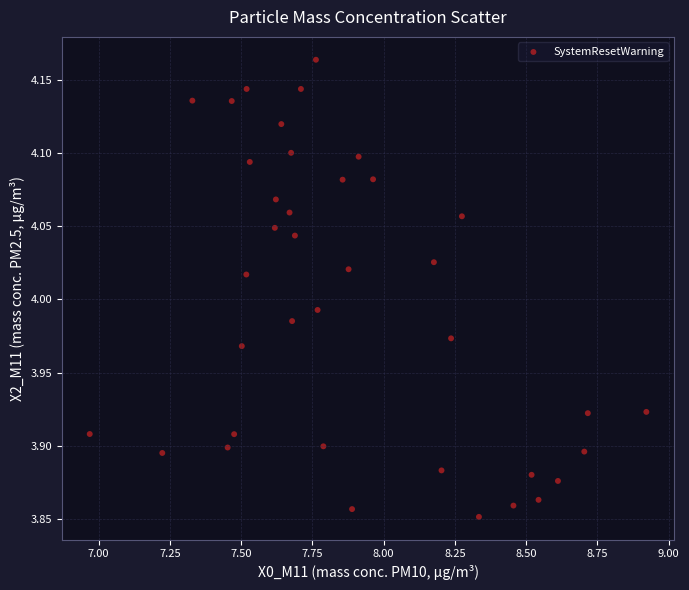

What is the range of X values (max minus min)?

2.0